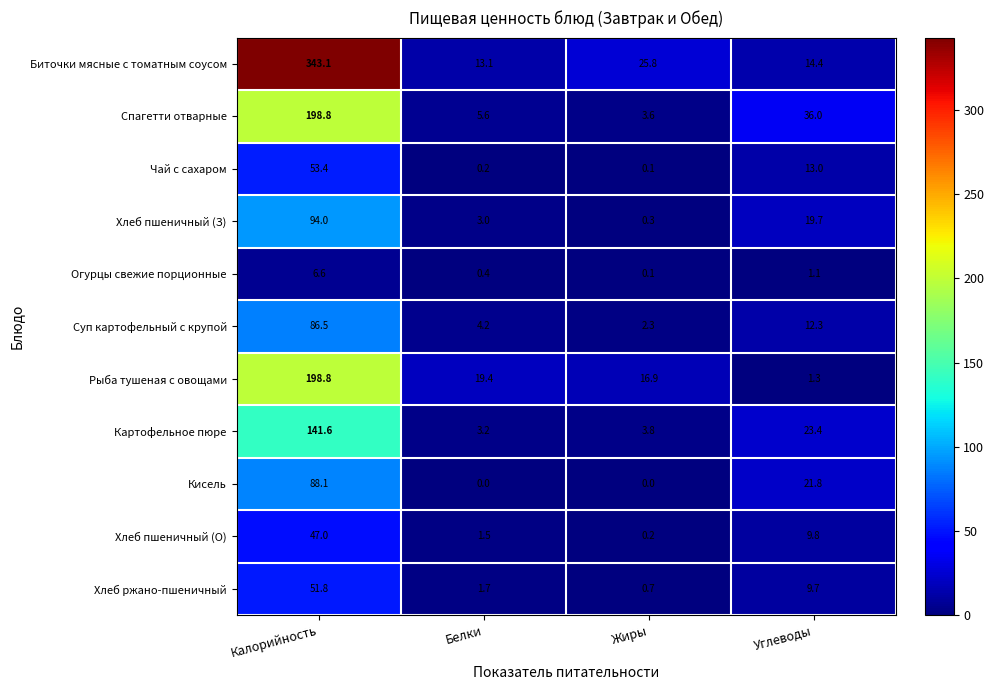

True or false: Хлеб пшеничный (О) has a value of 1.5 at Белки.

True